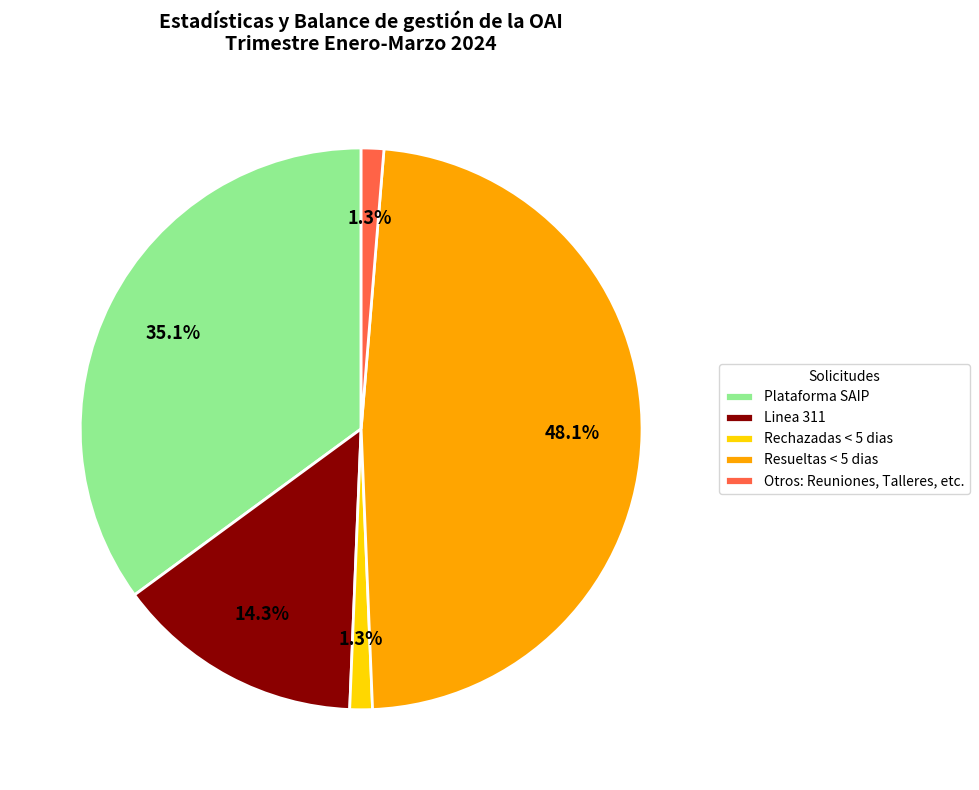

To the nearest percent, what portion does Rechazadas < 5 dias represent?

1%